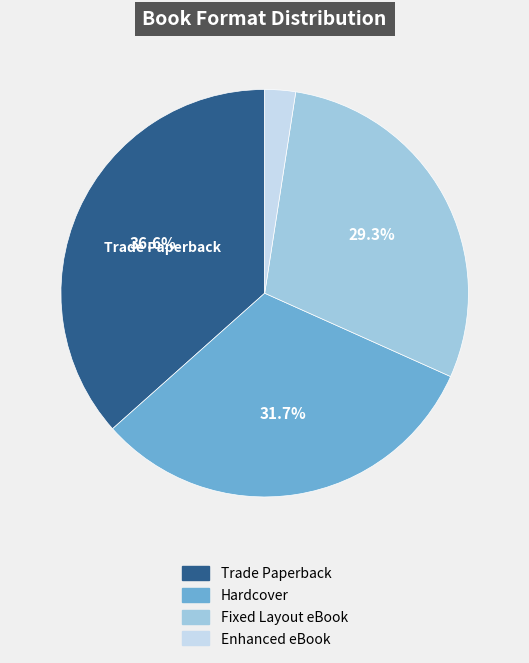

Do Trade Paperback and Hardcover together represent more than half of the pie?

Yes